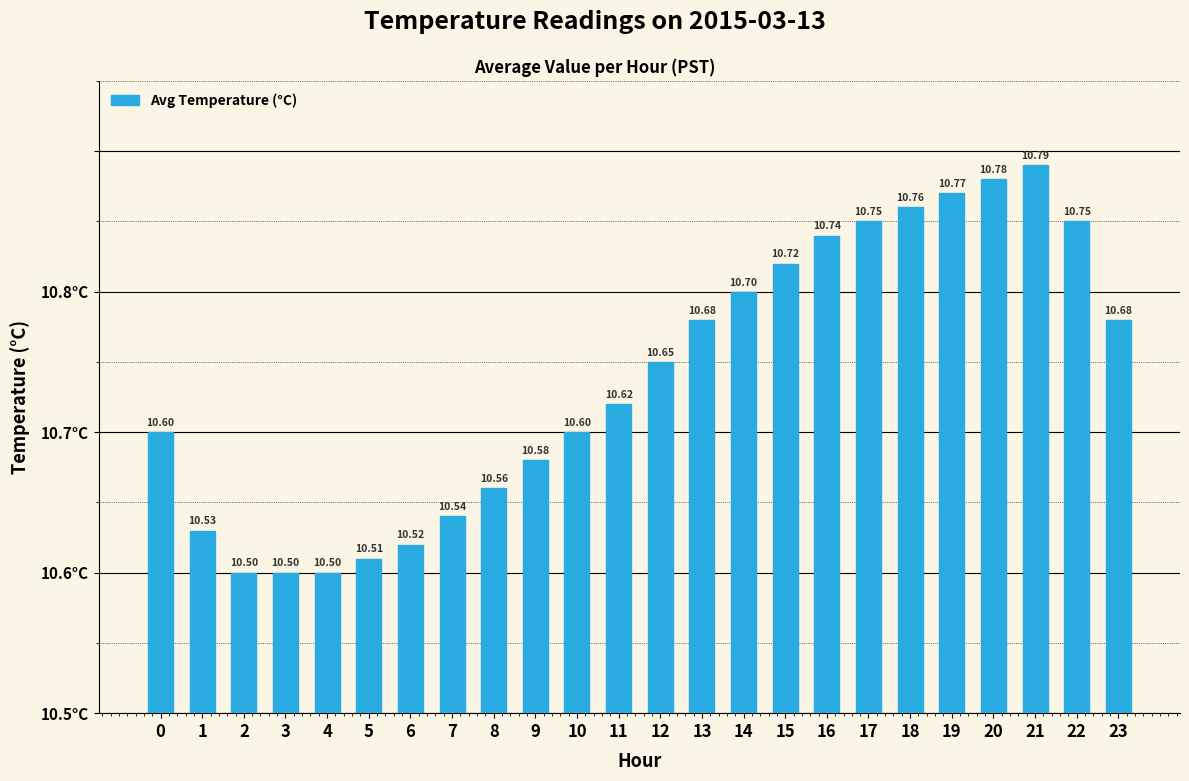

List the labels in order of value, largest first.

21, 20, 19, 18, 17, 22, 16, 15, 14, 13, 23, 12, 11, 0, 10, 9, 8, 7, 1, 6, 5, 2, 3, 4